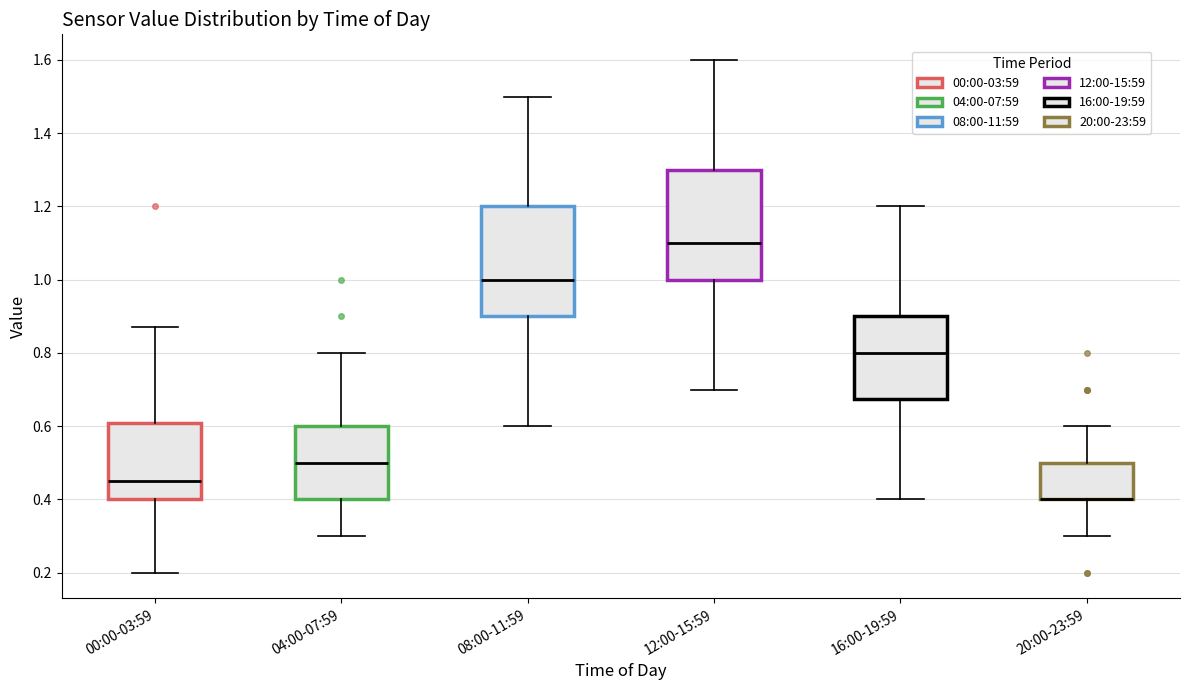

Reading left to right, transcribe this box plot: for each box, give where its median line is, the range the box spans, and where its two whiskers end, as read against the y-axis. The values are not printed on the chart, so give them approximately, as read against the axis.

00:00-03:59: median 0.46, box 0.40 to 0.60, whiskers 0.20 to 0.88
04:00-07:59: median 0.50, box 0.40 to 0.60, whiskers 0.30 to 0.80
08:00-11:59: median 1.00, box 0.90 to 1.20, whiskers 0.60 to 1.50
12:00-15:59: median 1.10, box 1.00 to 1.30, whiskers 0.70 to 1.60
16:00-19:59: median 0.80, box 0.68 to 0.90, whiskers 0.40 to 1.20
20:00-23:59: median 0.40 (drawn on the box's lower edge), box 0.40 to 0.50, whiskers 0.30 to 0.60